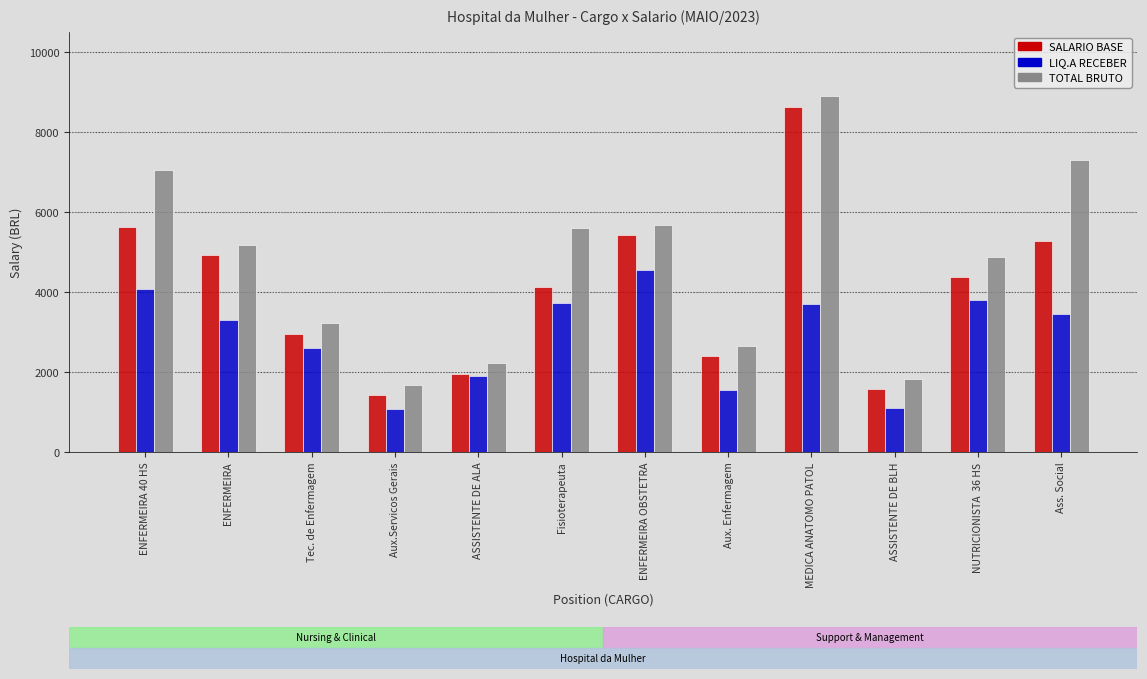

Between ENFERMEIRA 40 HS and ENFERMEIRA, which series saw the biggest shift?

TOTAL BRUTO